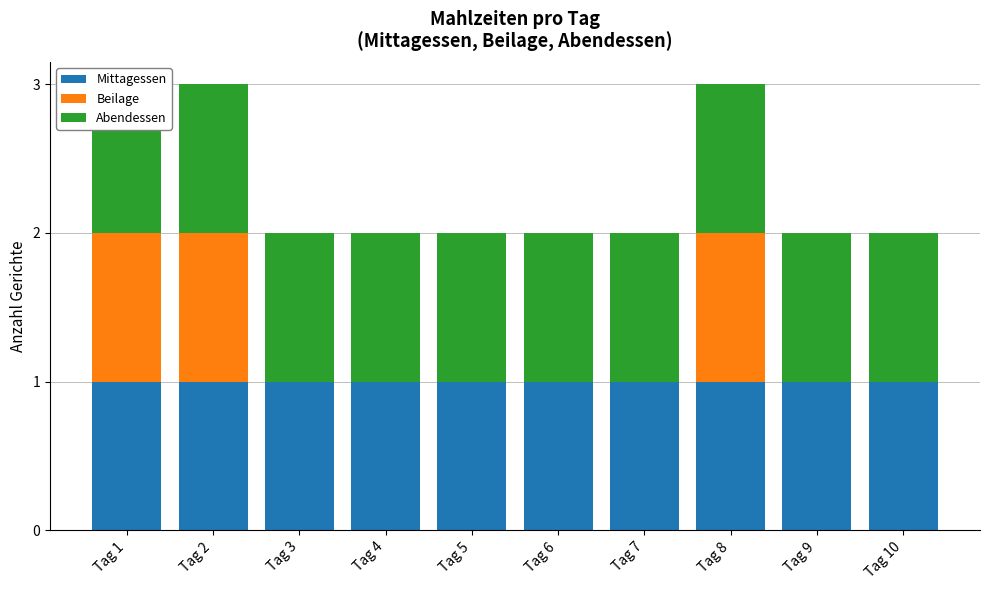

What is the total value across all series at Tag 2?

3